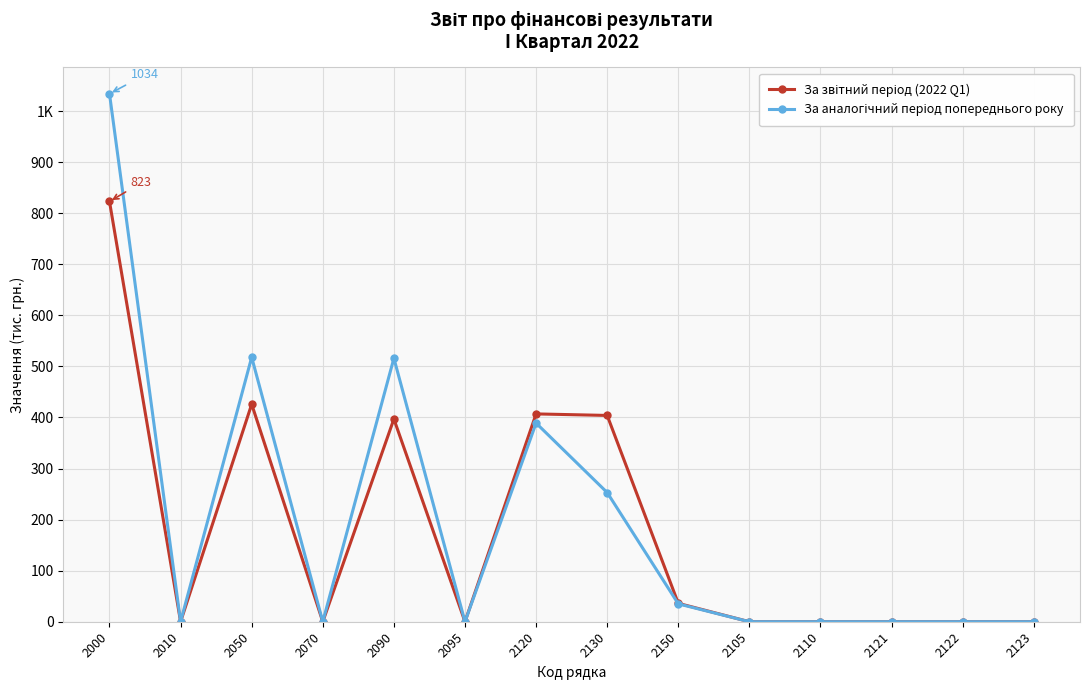

True or false: За звітний період (2022 Q1) has more than 0 points higher than both neighbors.

True